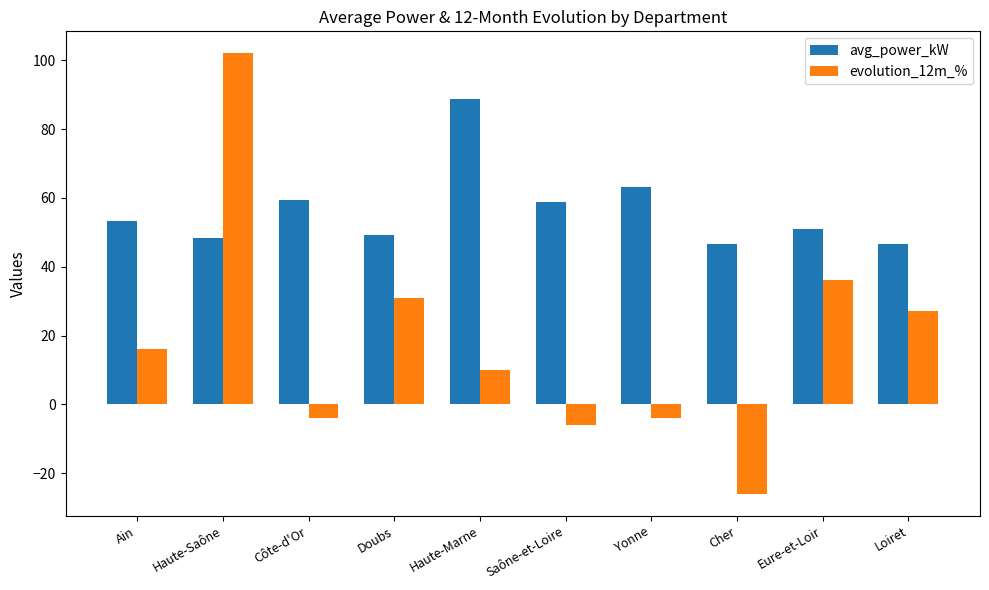

Count the number of data series in this chart.

2